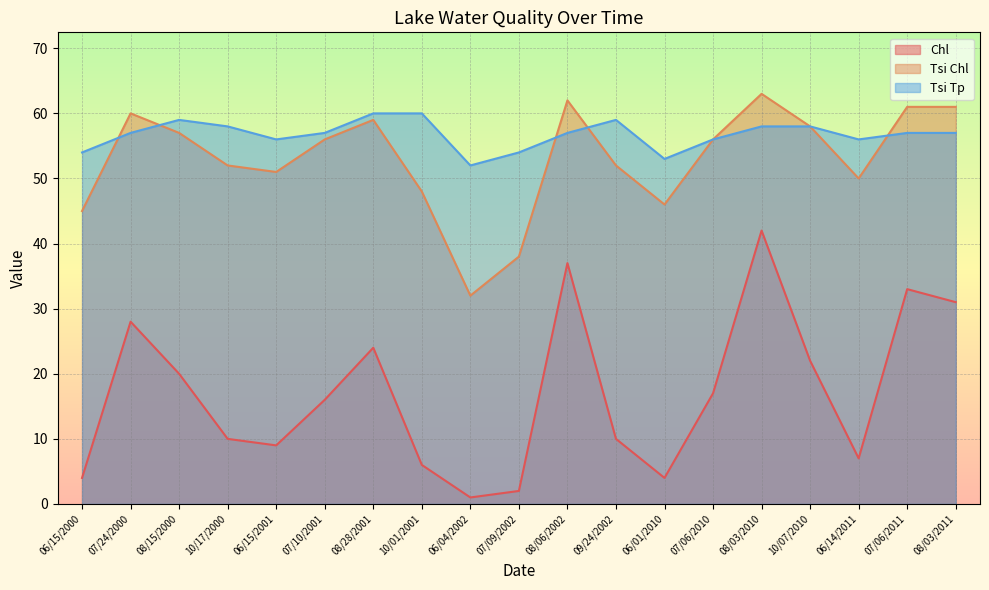

True or false: Tsi Chl has a value of 14 at 10/17/2000.

False